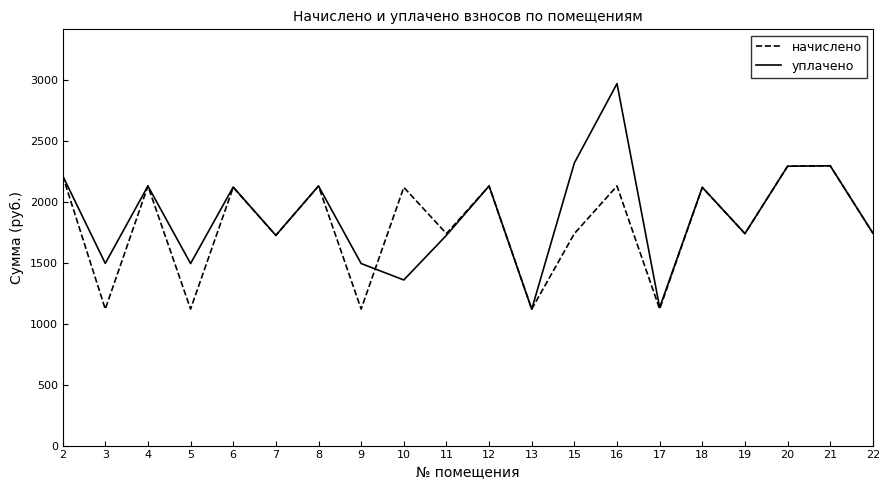

In уплачено, how many points are higher than both neighbors (excluding endpoints)?

7